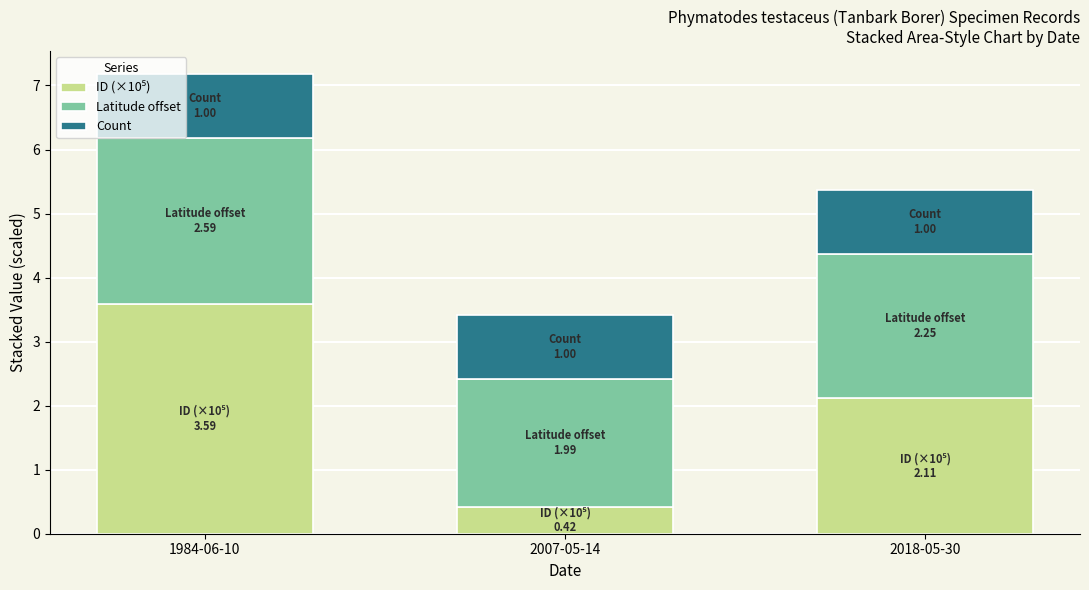

What is the total value across all series at 2018-05-30?

5.4